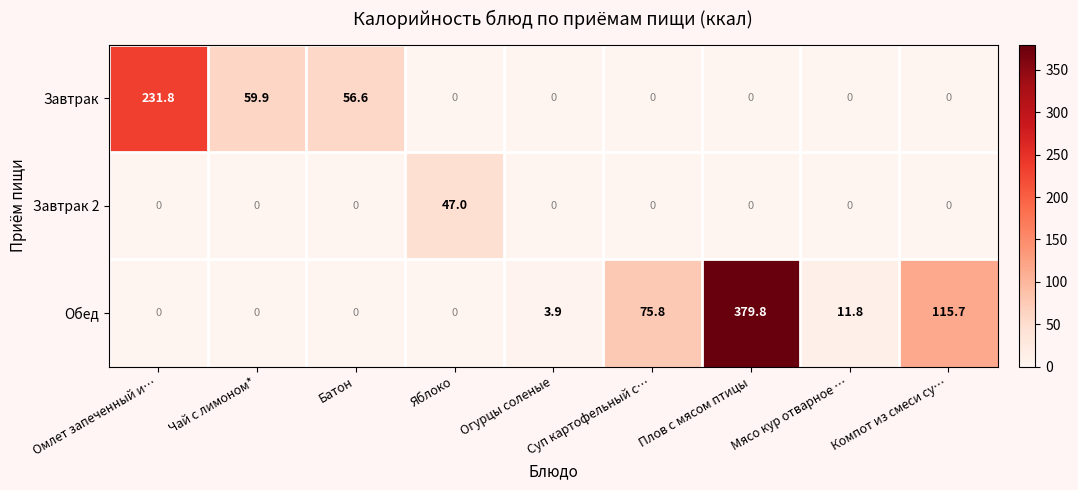

Which series changed the most between Омлет запеченный и… and Огурцы соленые?

Завтрак